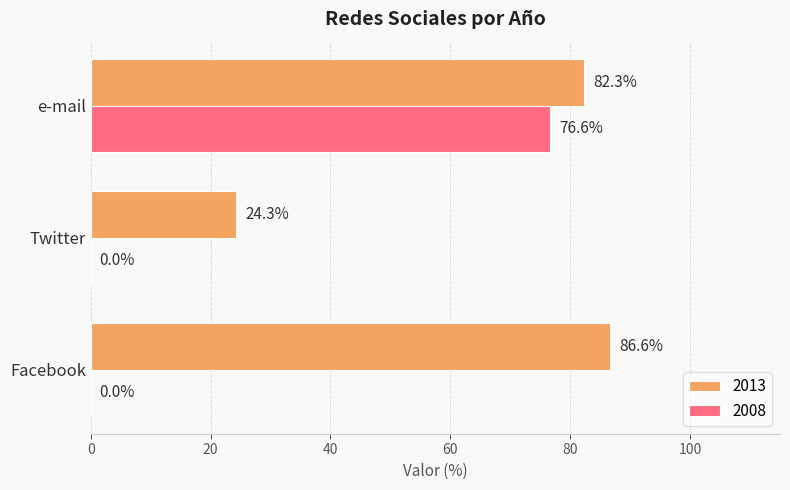

What are all the series names shown in the legend?

2013, 2008